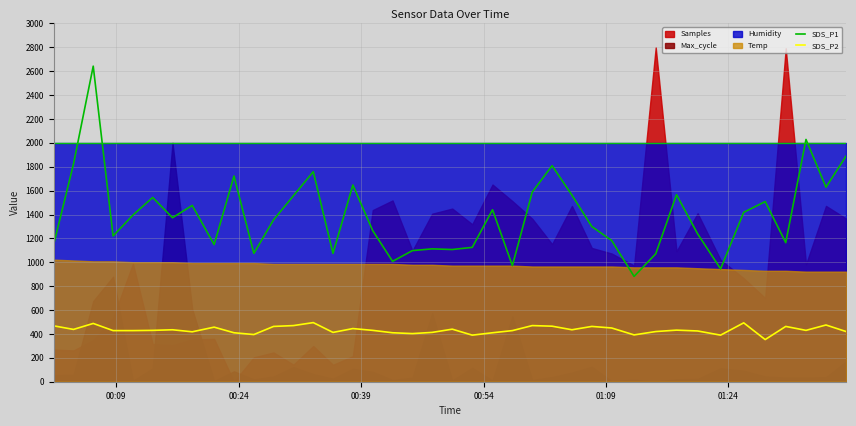

What is the highest value of the SDS_P2 series?

495.0